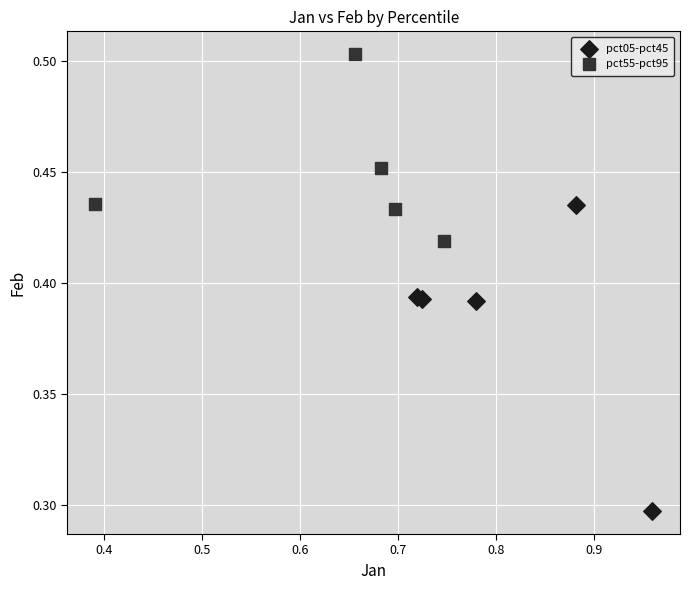

Which series has the largest Y range (max minus min)?

pct05-pct45